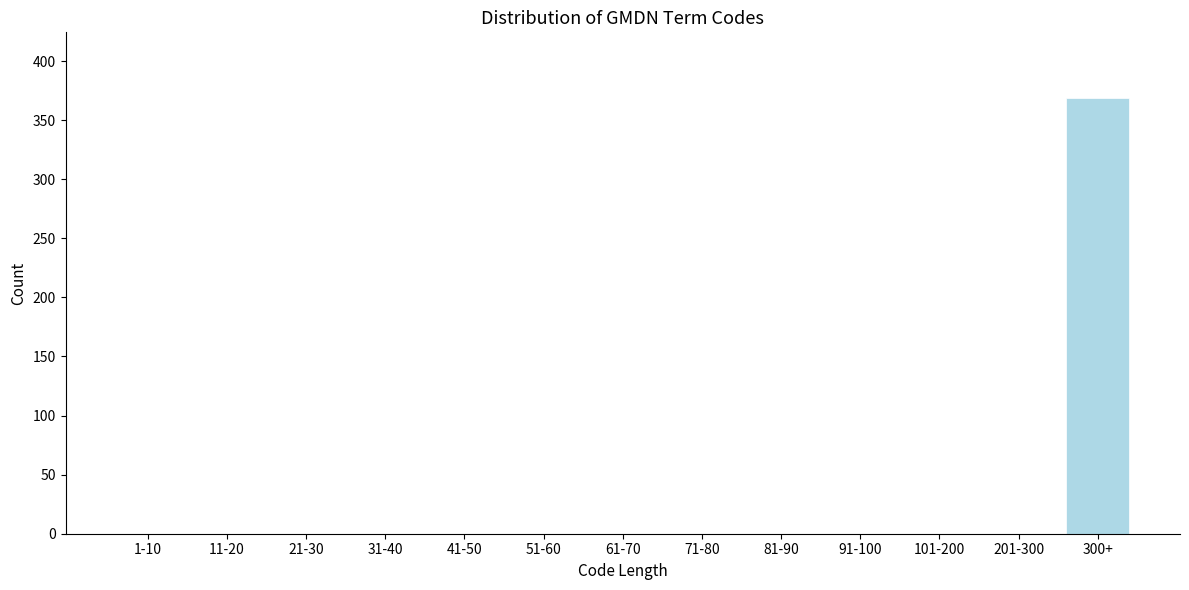

Reading left to right, list all the values displayed in this chart.

1-10=0	11-20=0	21-30=0	31-40=0	41-50=0	51-60=0	61-70=0	71-80=0	81-90=0	91-100=0	101-200=0	201-300=0	300+=369